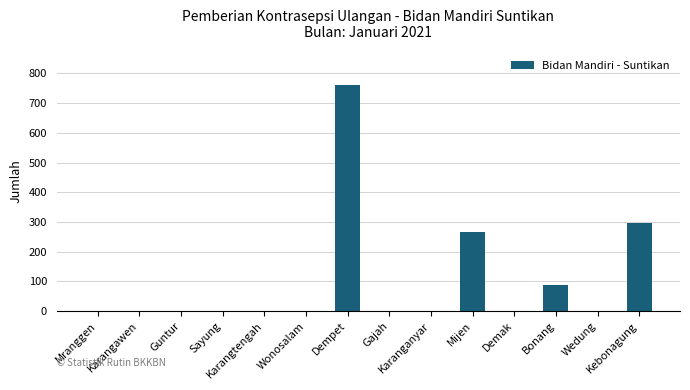

What is the maximum value shown in the chart?

761